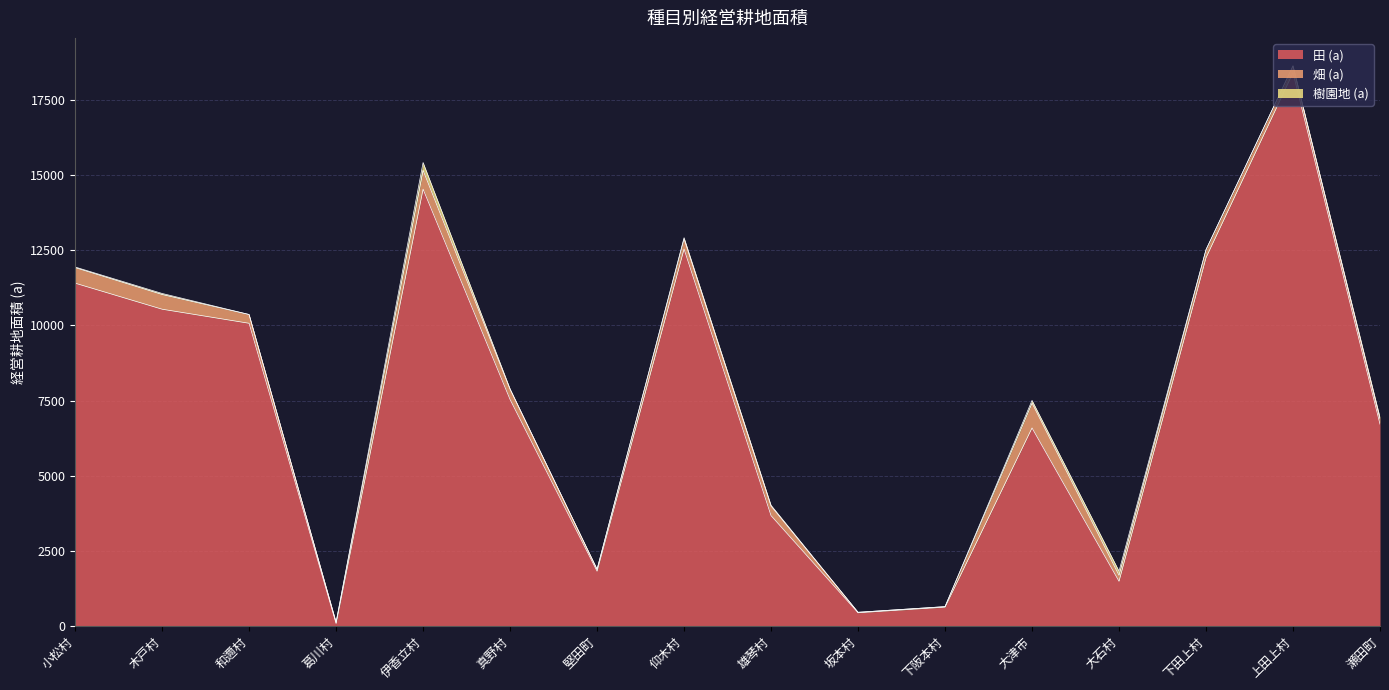

What position from the right is 上田上村?

2